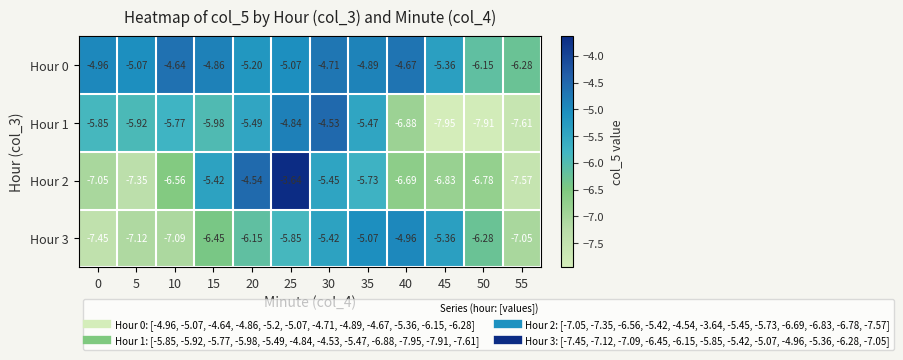

Is the value of Hour 3 at 40 greater than the value of Hour 0 at 55?

Yes